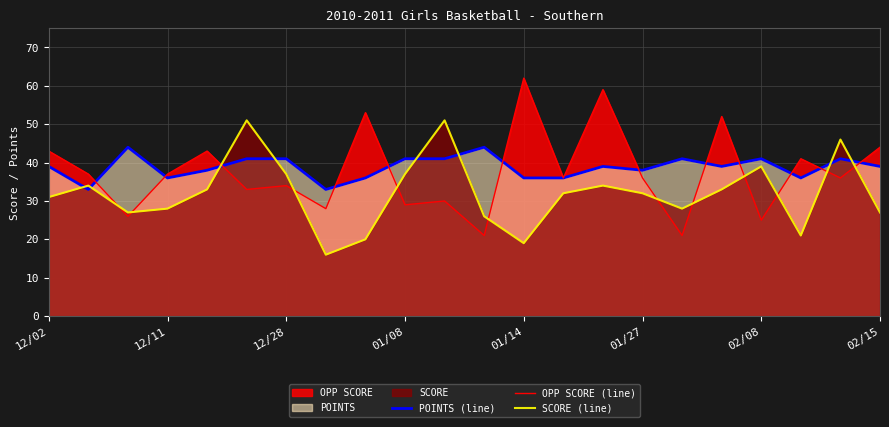

Which series ends up on top after the final intersection of SCORE (line) and POINTS (line)?

POINTS (line)